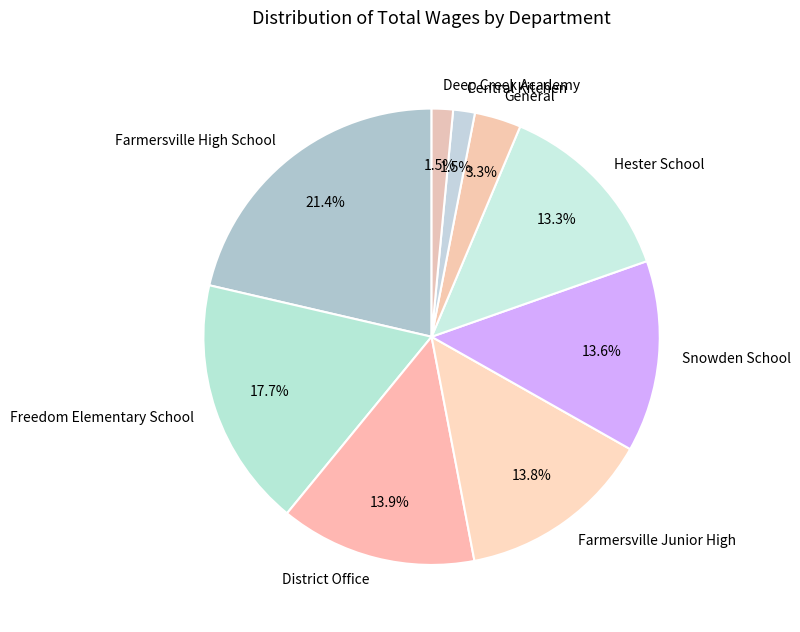

What is the total percentage of Farmersville Junior High and Farmersville High School?

35.2%